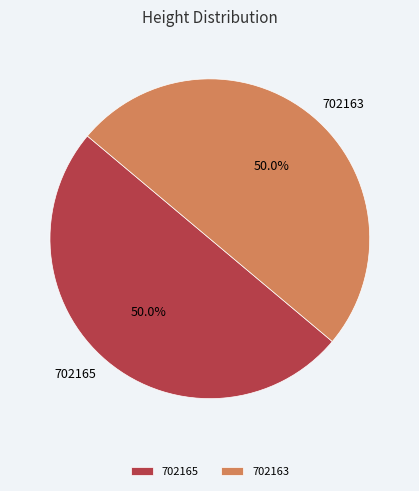

Is it true that 702163 is 62% of the pie?

False